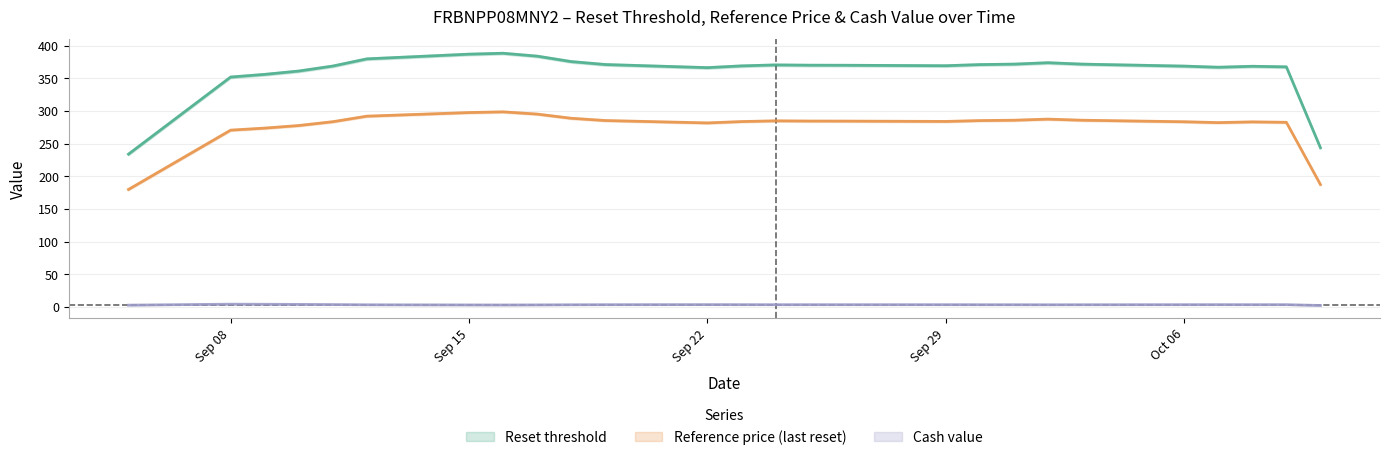

At which label is Cash value closest to 3?

2025-09-15